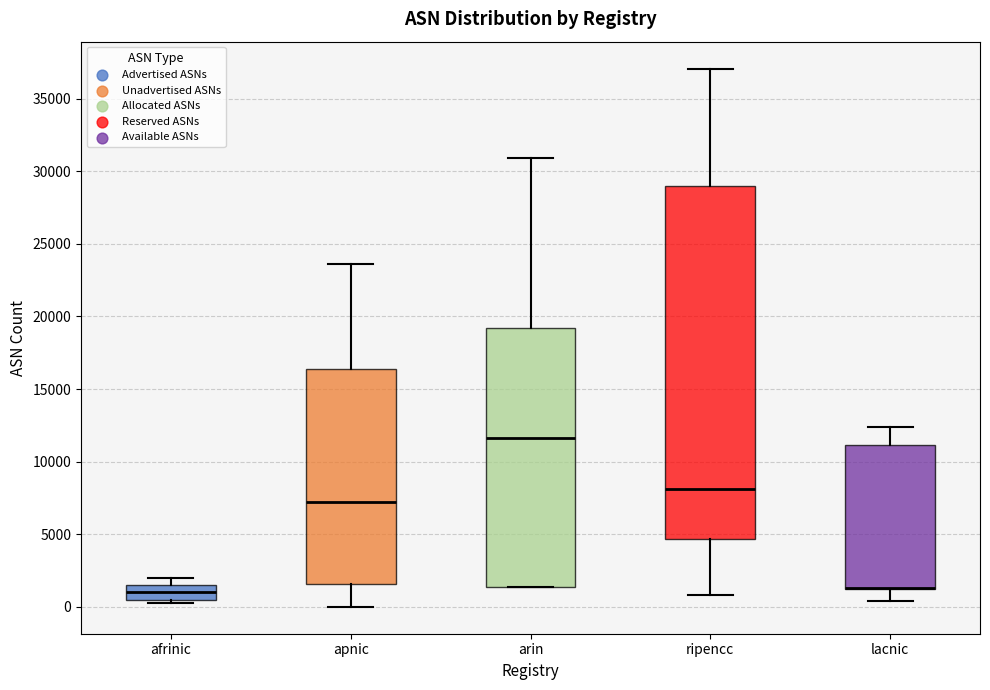

Reading left to right, read every box against the y-axis: the position of its median line, the range the box covers, and the ends of its whiskers. The values are not printed on the chart, so give them approximately, as read against the axis.

afrinic: median 1000, box 500 to 1500, whiskers 500 (just below the box's lower edge) to 2000
apnic: median 7000, box 1500 to 16500, whiskers 0 to 23500
arin: median 11500, box 1500 to 19000, whiskers 1500 to 31000
ripencc: median 8000, box 4500 to 29000, whiskers 1000 to 37000
lacnic: median 1500 (drawn on the box's lower edge), box 1000 to 11000, whiskers 500 to 12500